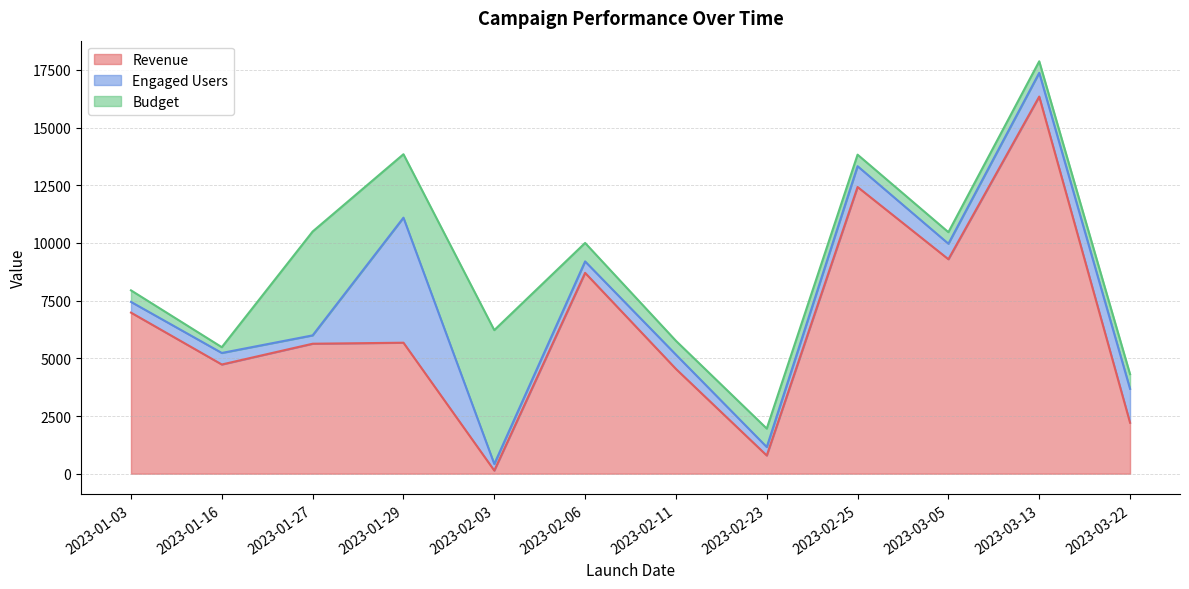

The value of Engaged Users at 2023-03-05 is 367. True or false?

False